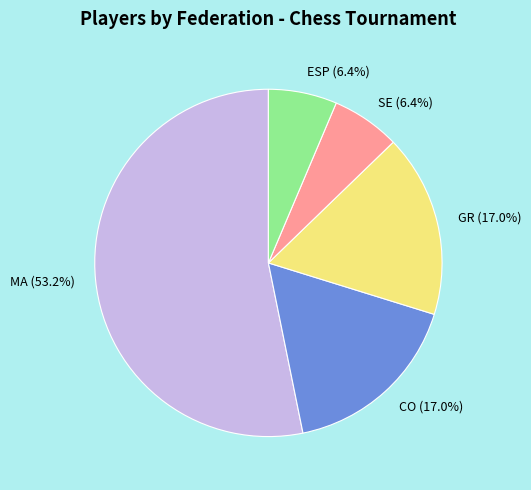

Do ESP and MA together represent more than half of the pie?

Yes